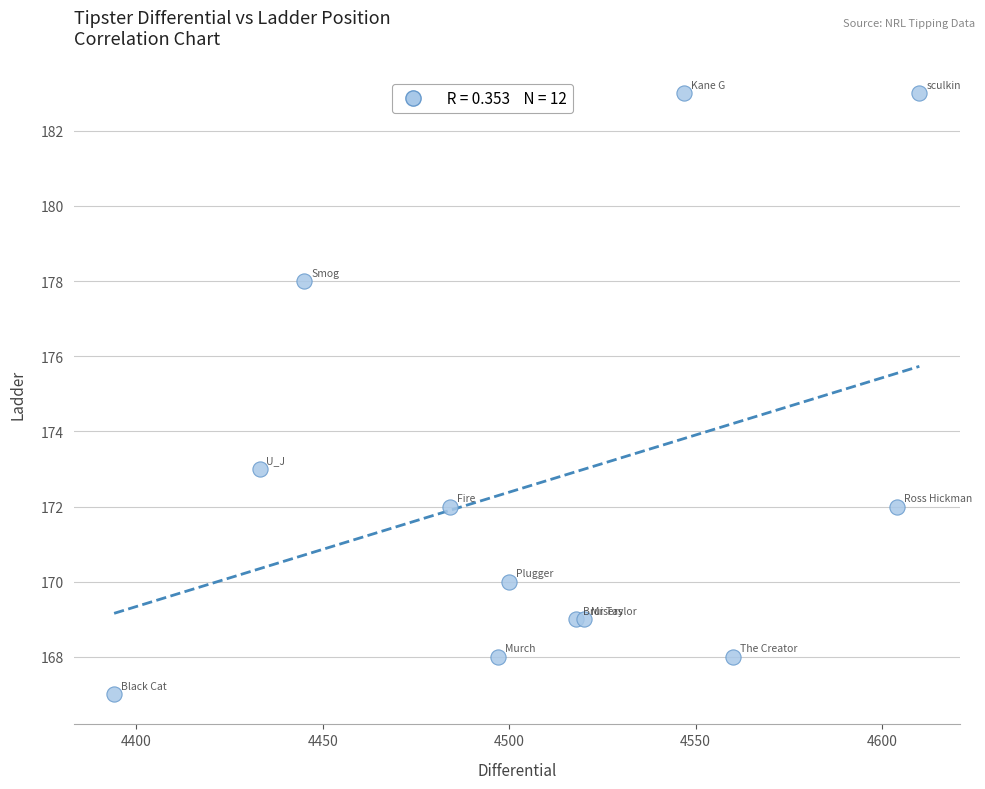

What Y value in the scatter plot is closest to 175?

173